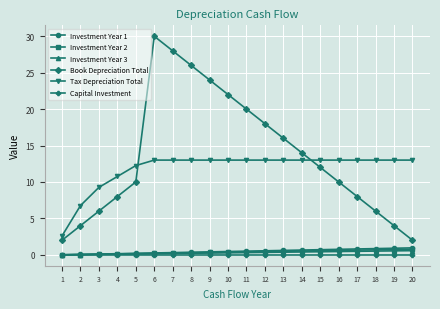

What is the maximum value for Book Depreciation Total?

30.0